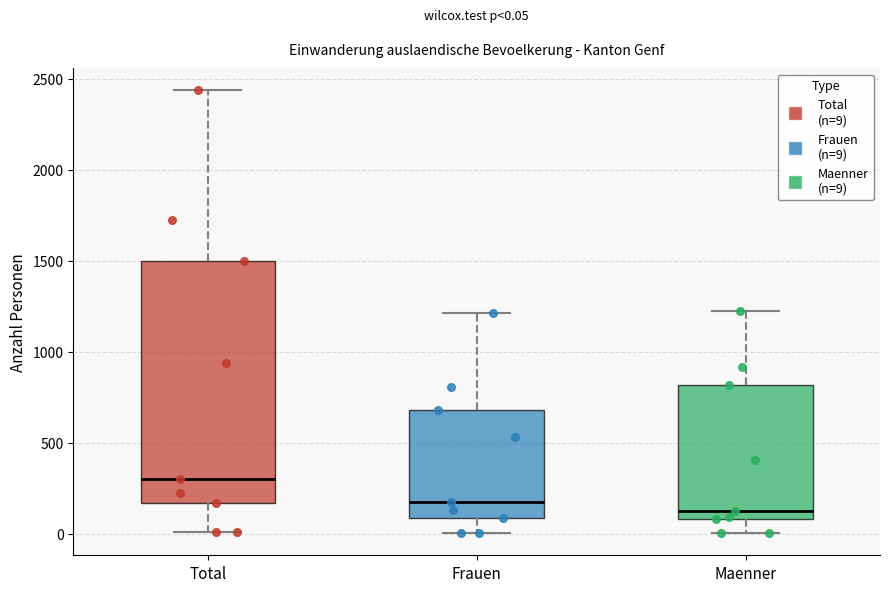

Comparing the boxes themselves (not the whiskers), which one is the tallest?

Total